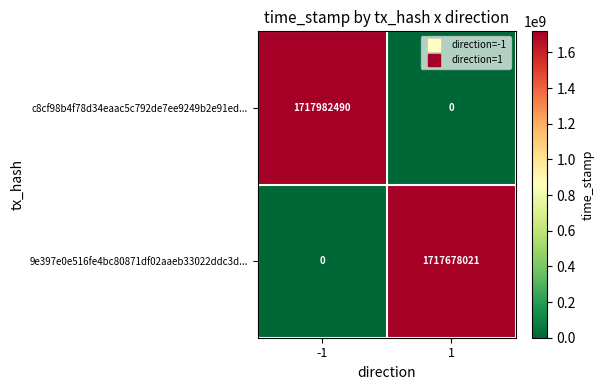

Is the value of 9e397e0e516fe4bc80871df02aaeb33022ddc3d... at 1 greater than the value of c8cf98b4f78d34eaac5c792de7ee9249b2e91ed... at 1?

Yes